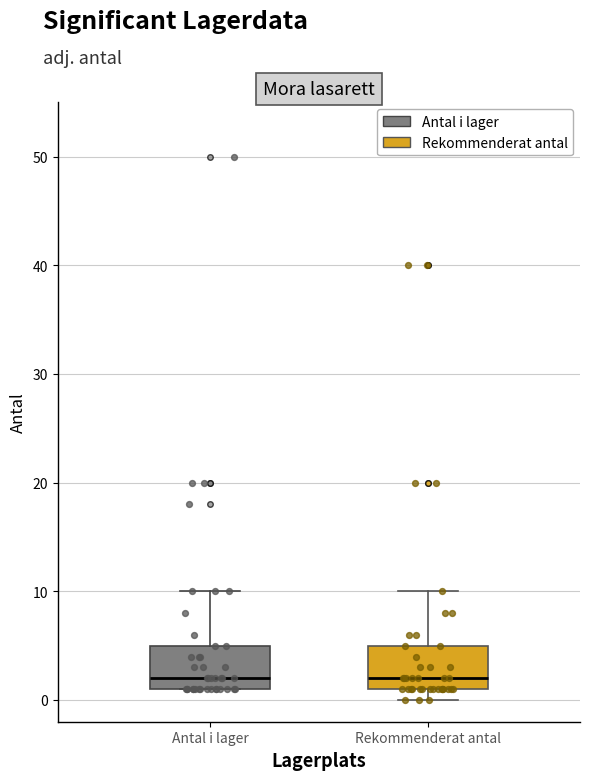

Reading left to right, read every box against the y-axis: the position of its median line, the range the box covers, and the ends of its whiskers. The values are not printed on the chart, so give them approximately, as read against the axis.

Antal i lager: median 2, box 1 to 5, whiskers 1 to 10
Rekommenderat antal: median 2, box 1 to 5, whiskers 0 to 10